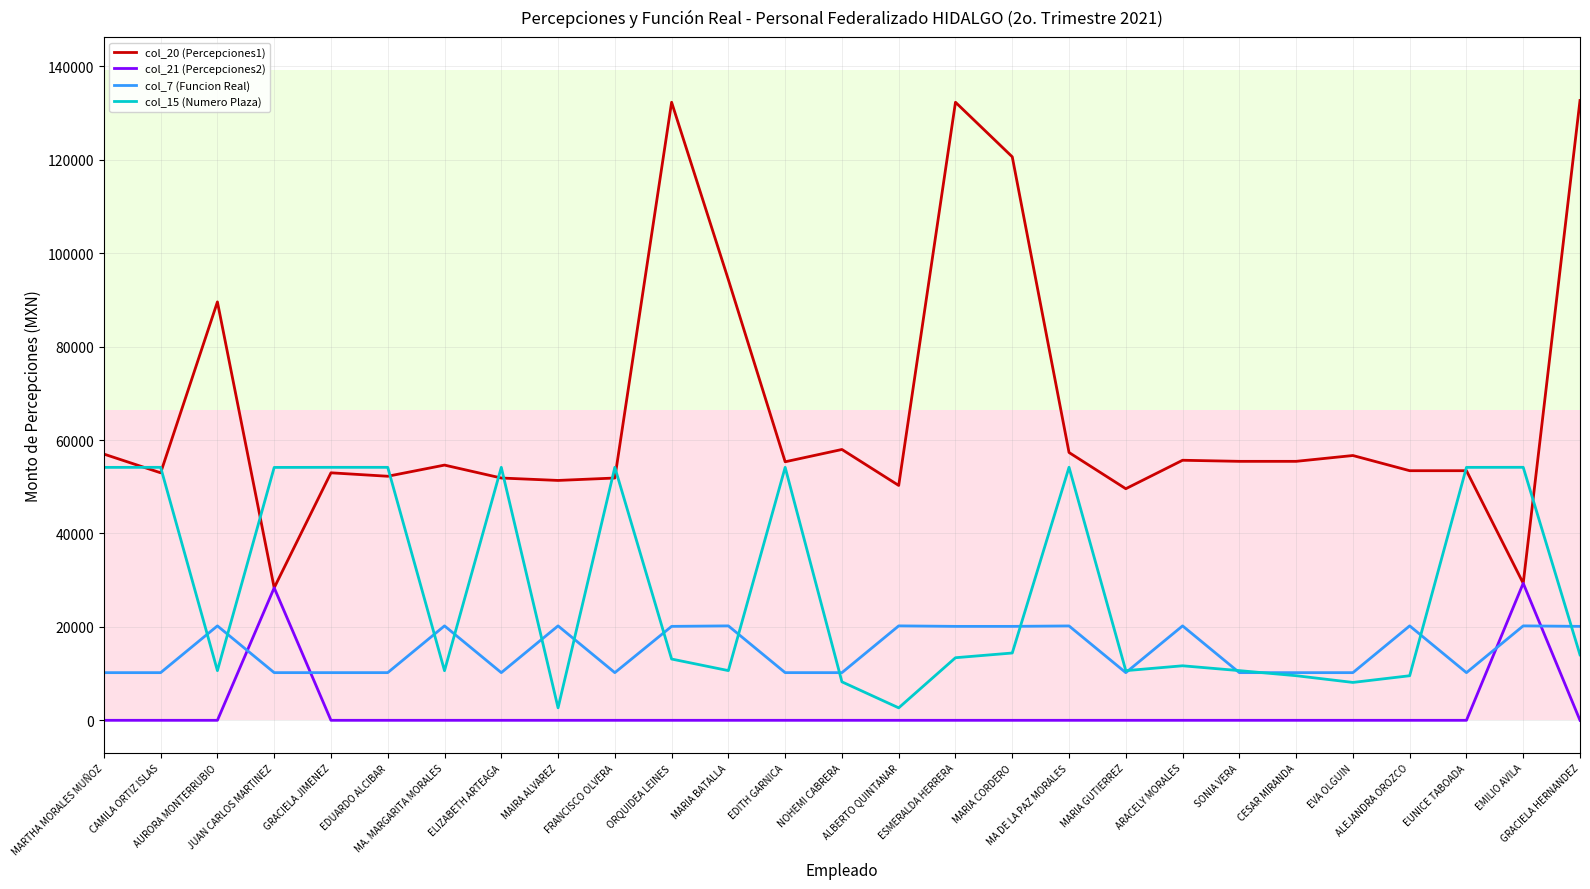

Which series has the widest spread of values?

col_20 (Percepciones1)